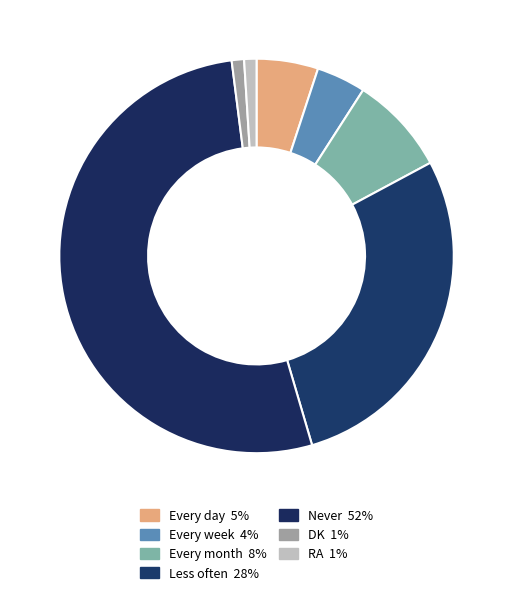

Which category has the biggest portion of the pie?

Never